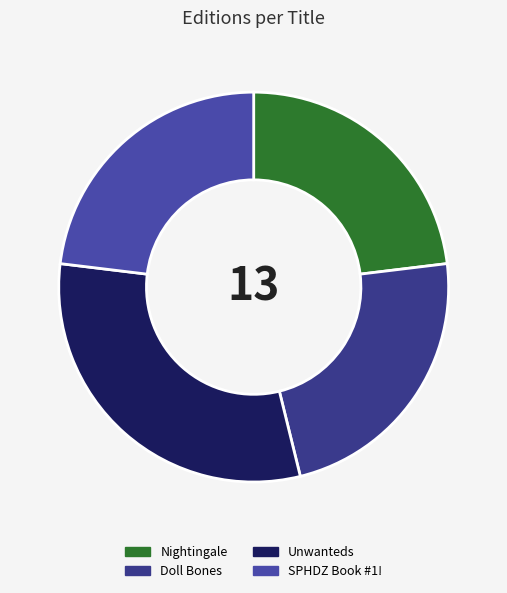

True or false: Unwanteds accounts for 31% of the total.

True